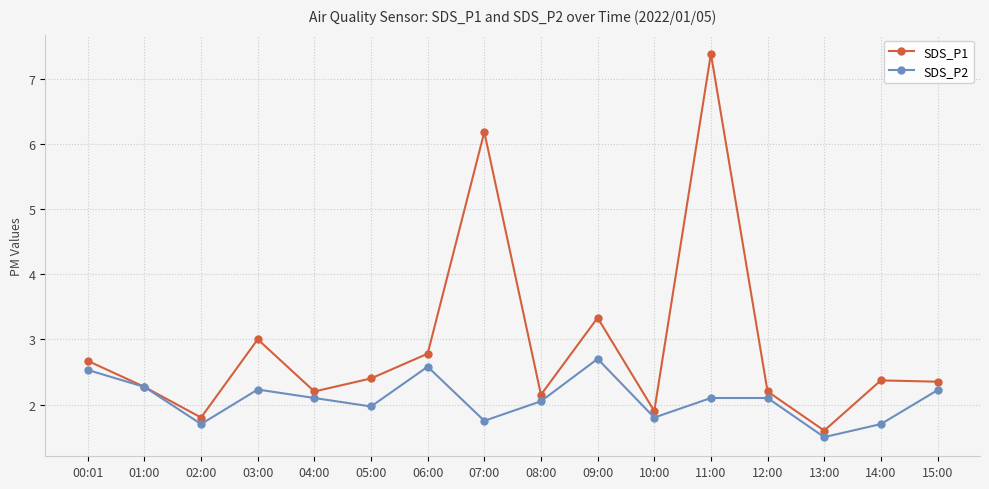

Where is the first local minimum for SDS_P2?

02:00